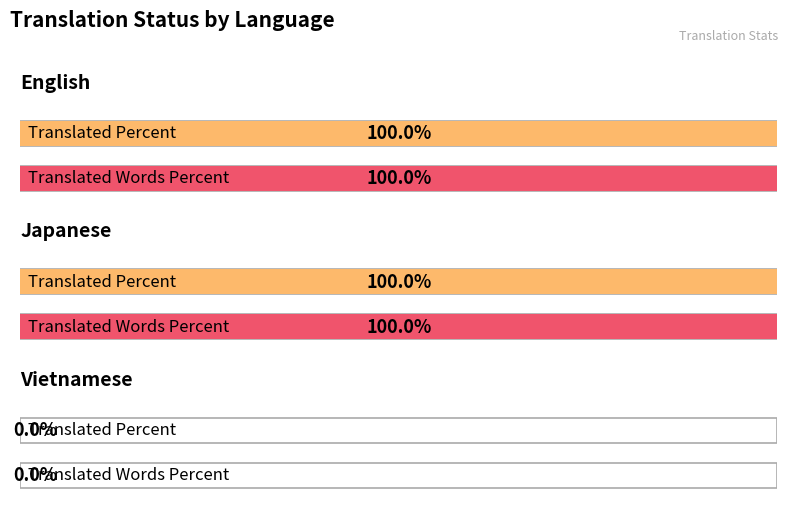

Reading left to right, what are all the values shown in this chart?

translated_percent: English=100	Japanese=100	Vietnamese=0
translated_words_percent: English=100	Japanese=100	Vietnamese=0